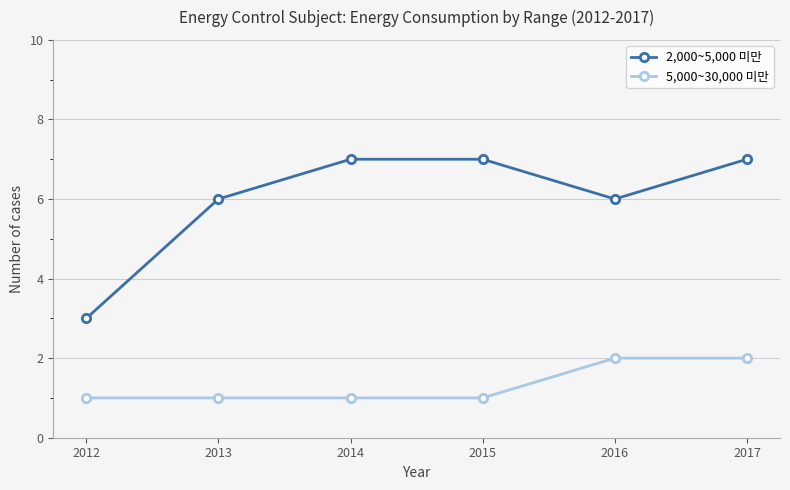

Rank the series at 2015 from highest to lowest value.

2,000~5,000 미만, 5,000~30,000 미만